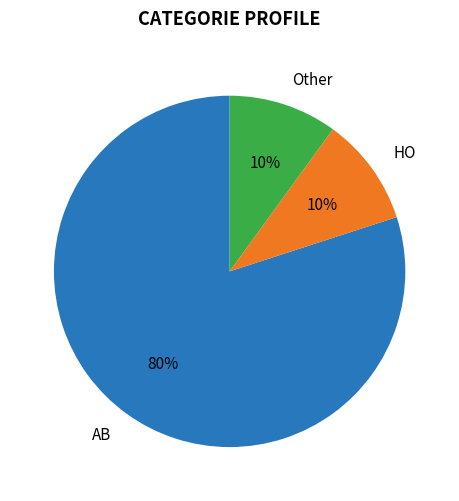

To the nearest percent, what is the difference between the largest and smallest slice percentages?

70%